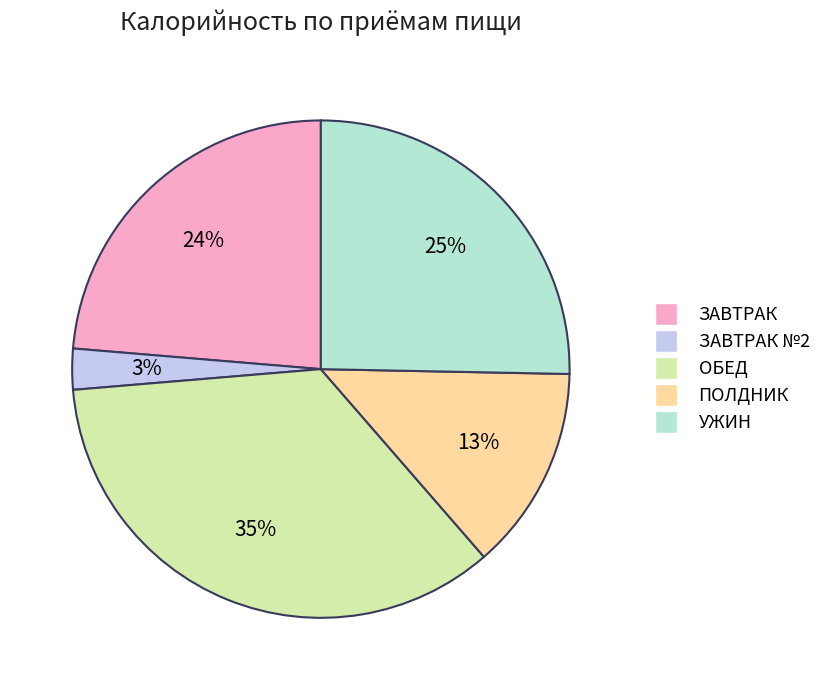

What is the smallest slice in the pie chart?

ЗАВТРАК №2